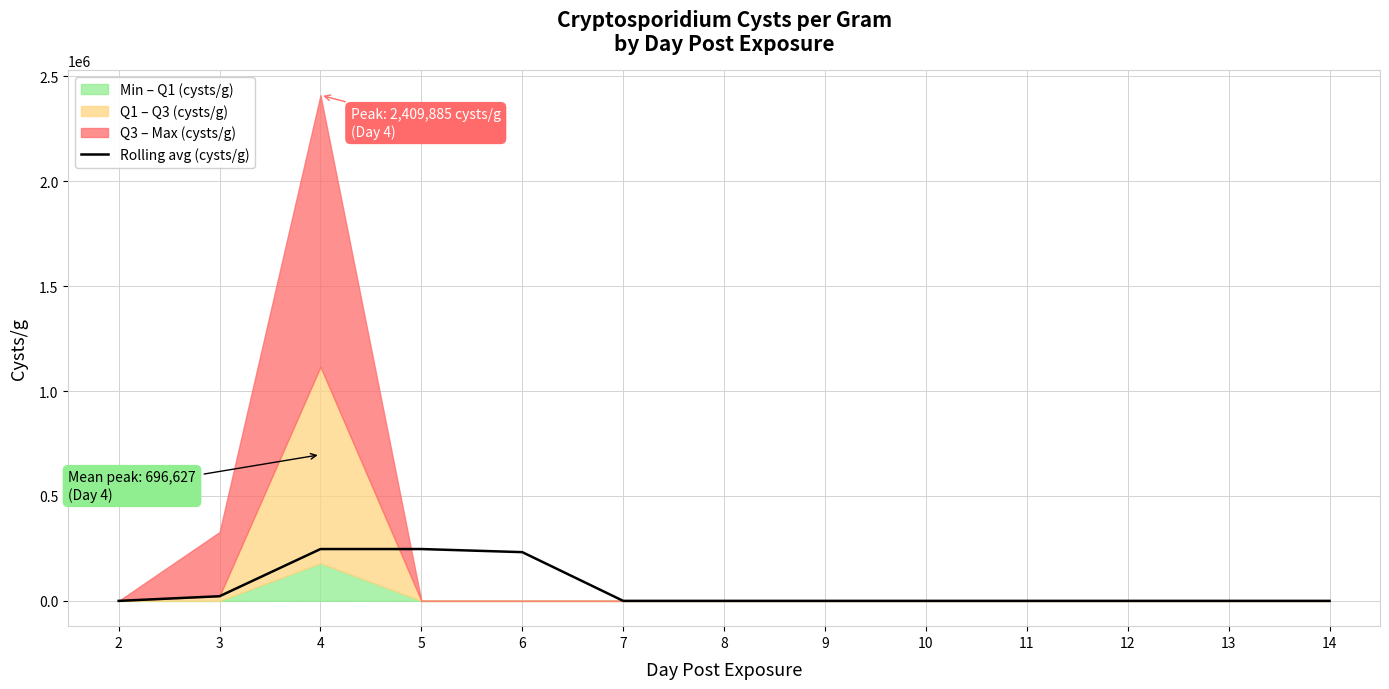

List the labels in order of value, smallest first.

2, 7, 8, 9, 10, 11, 12, 13, 14, 3, 6, 4, 5